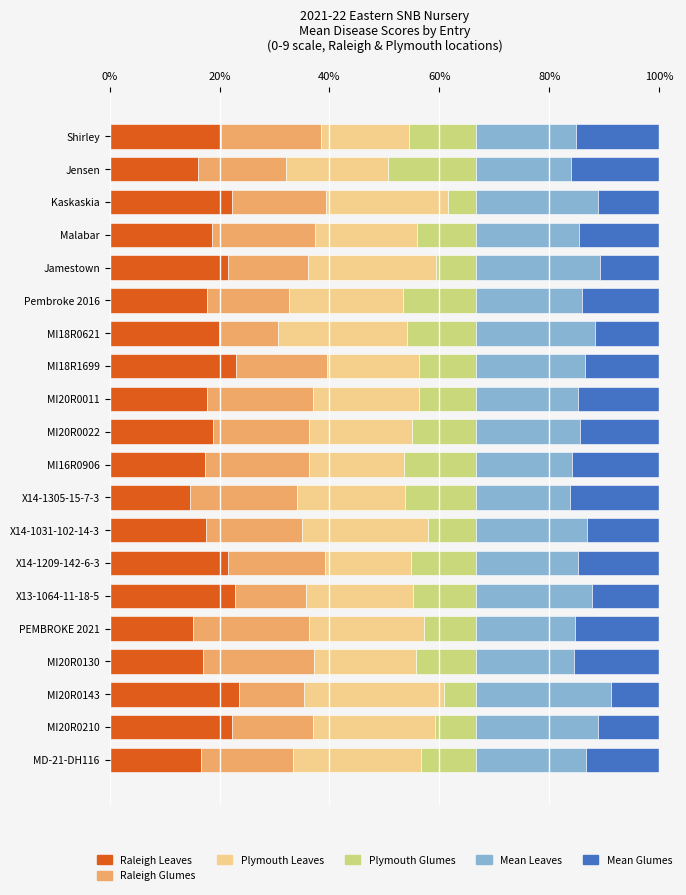

What is the average value of the Raleigh Leaves series?

19.2